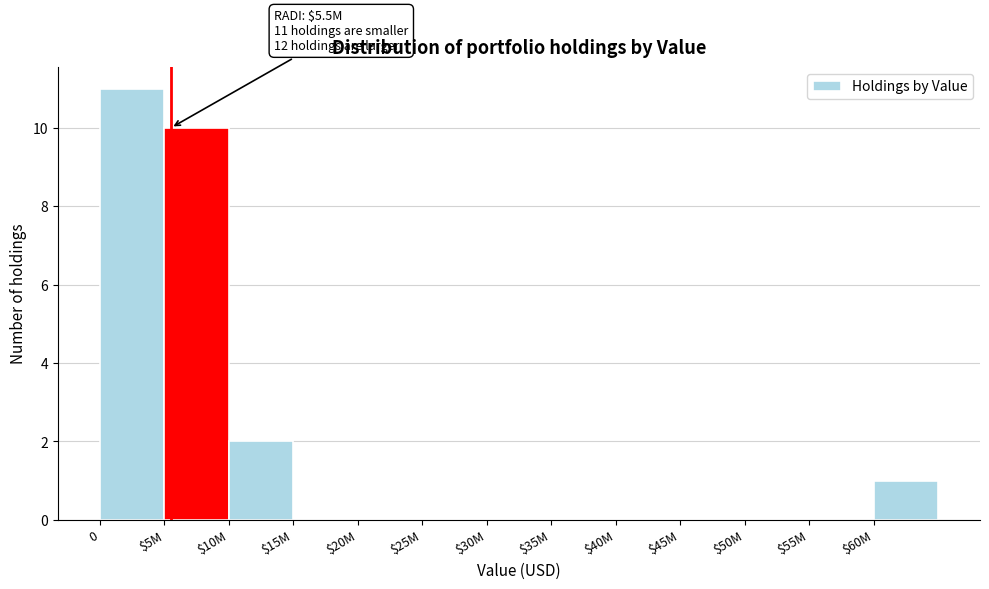

Is it true that the value at $15M is 7?

False